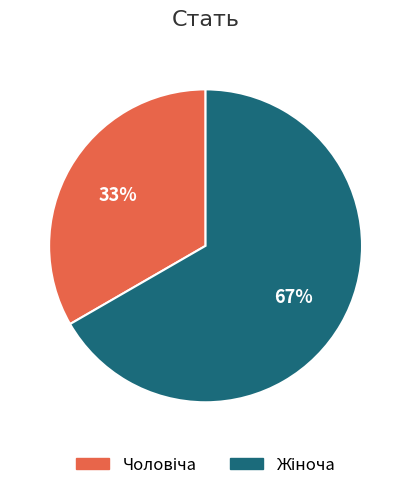

To the nearest percent, what is the average slice percentage?

50%